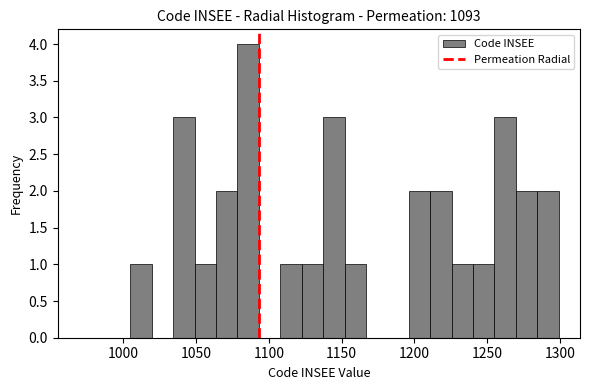

Read against the x-axis, roughly where is the centre of the tallest bar?

1085